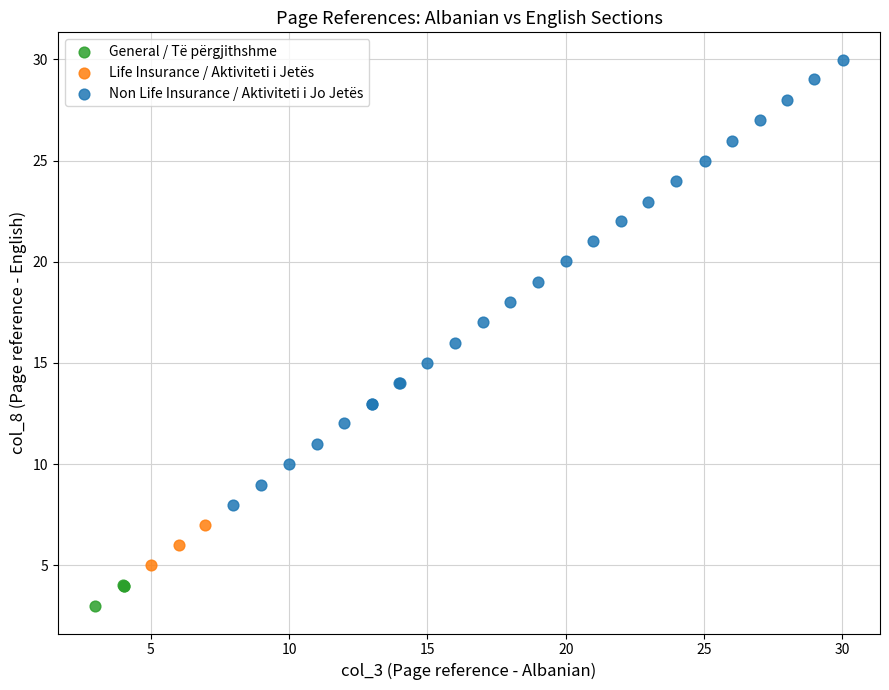

Which series has the largest Y range (max minus min)?

Non Life Insurance / Aktiviteti i Jo Jetës